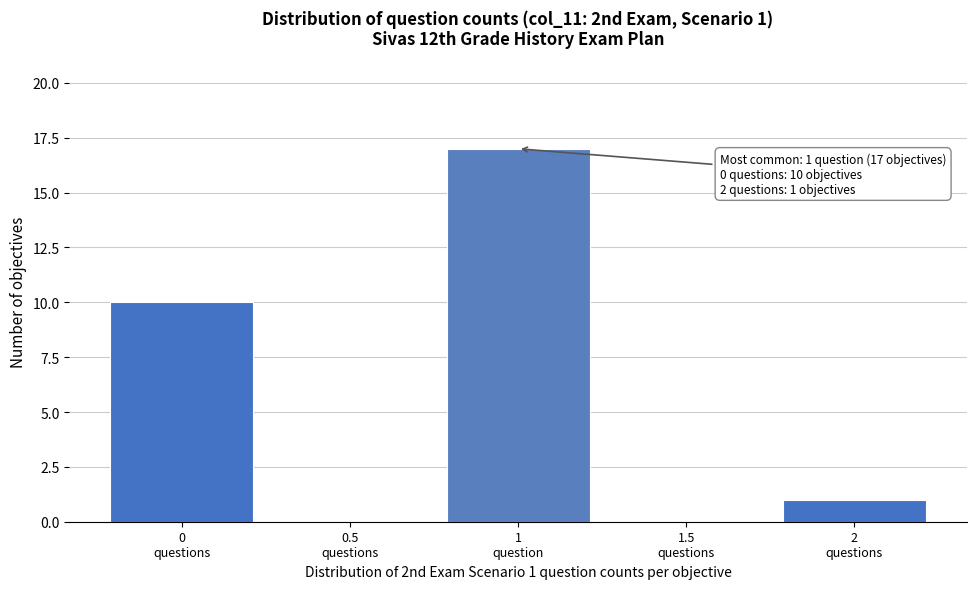

What is the sum of all values?

28